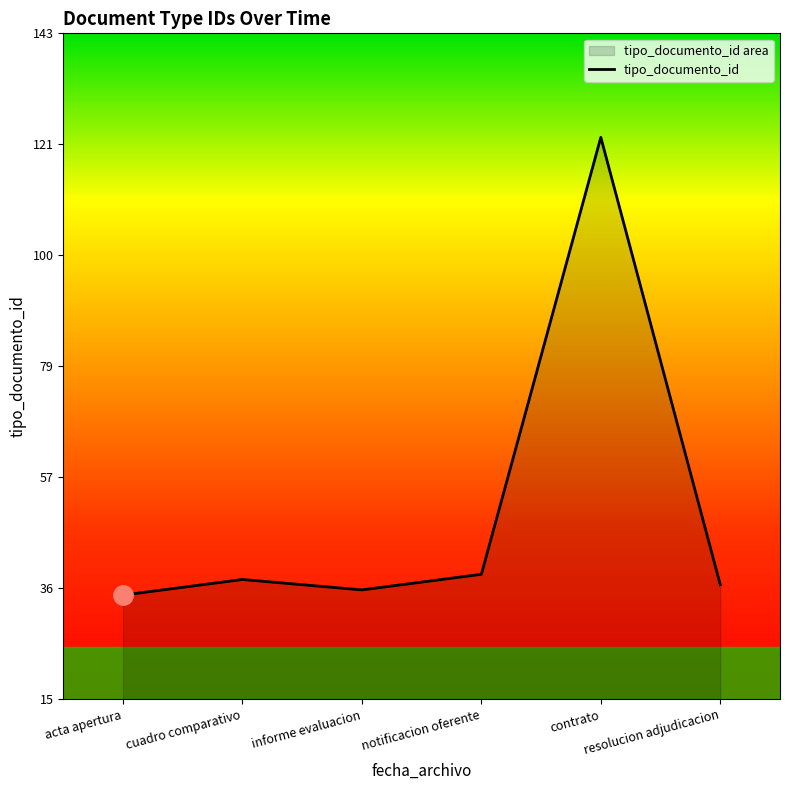

What is the minimum value shown in the chart?

35